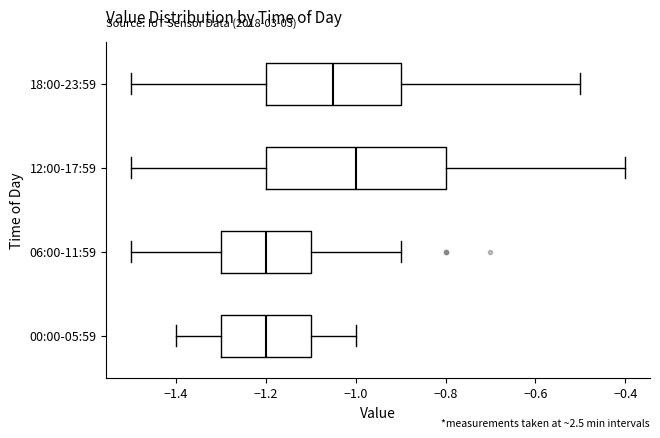

Reading bottom to top, transcribe this box plot: for each box, give where its median line is, the range the box spans, and where its two whiskers end, as read against the x-axis. The values are not printed on the chart, so give them approximately, as read against the axis.

00:00-05:59: median -1.20, box -1.30 to -1.10, whiskers -1.40 to -1.00
06:00-11:59: median -1.20, box -1.30 to -1.10, whiskers -1.50 to -0.90
12:00-17:59: median -1.00, box -1.20 to -0.80, whiskers -1.50 to -0.40
18:00-23:59: median -1.04, box -1.20 to -0.90, whiskers -1.50 to -0.50